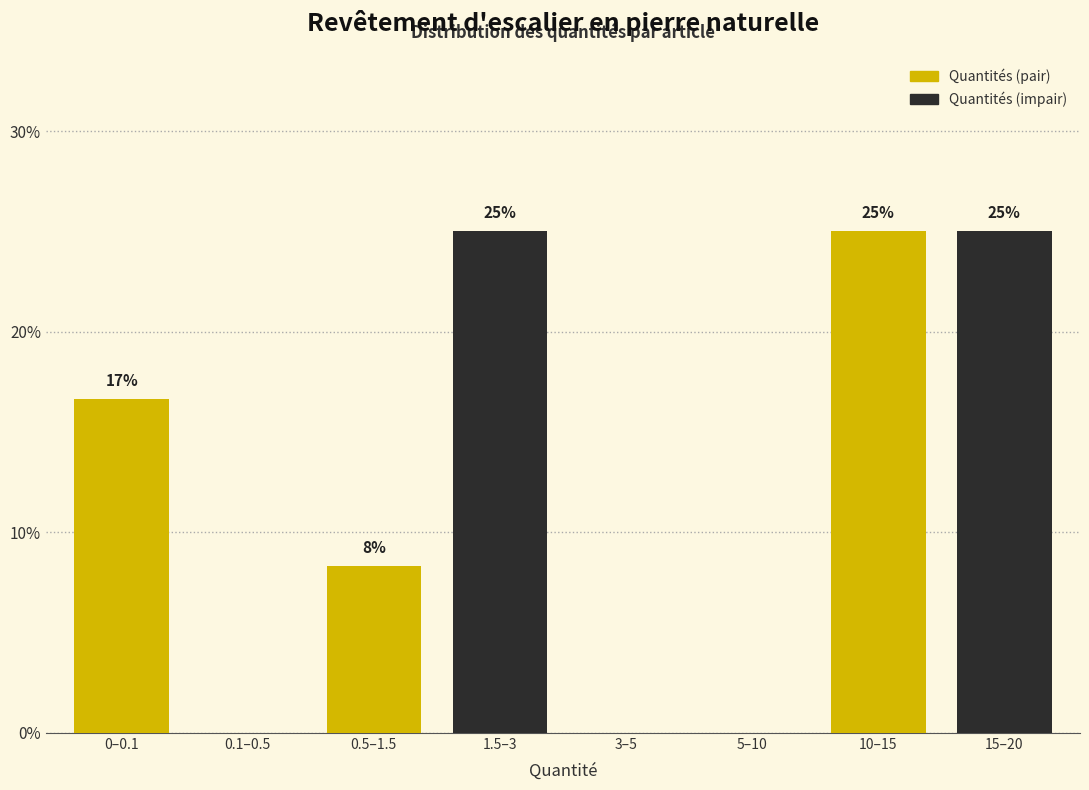

What is the sum of all values?

100.0